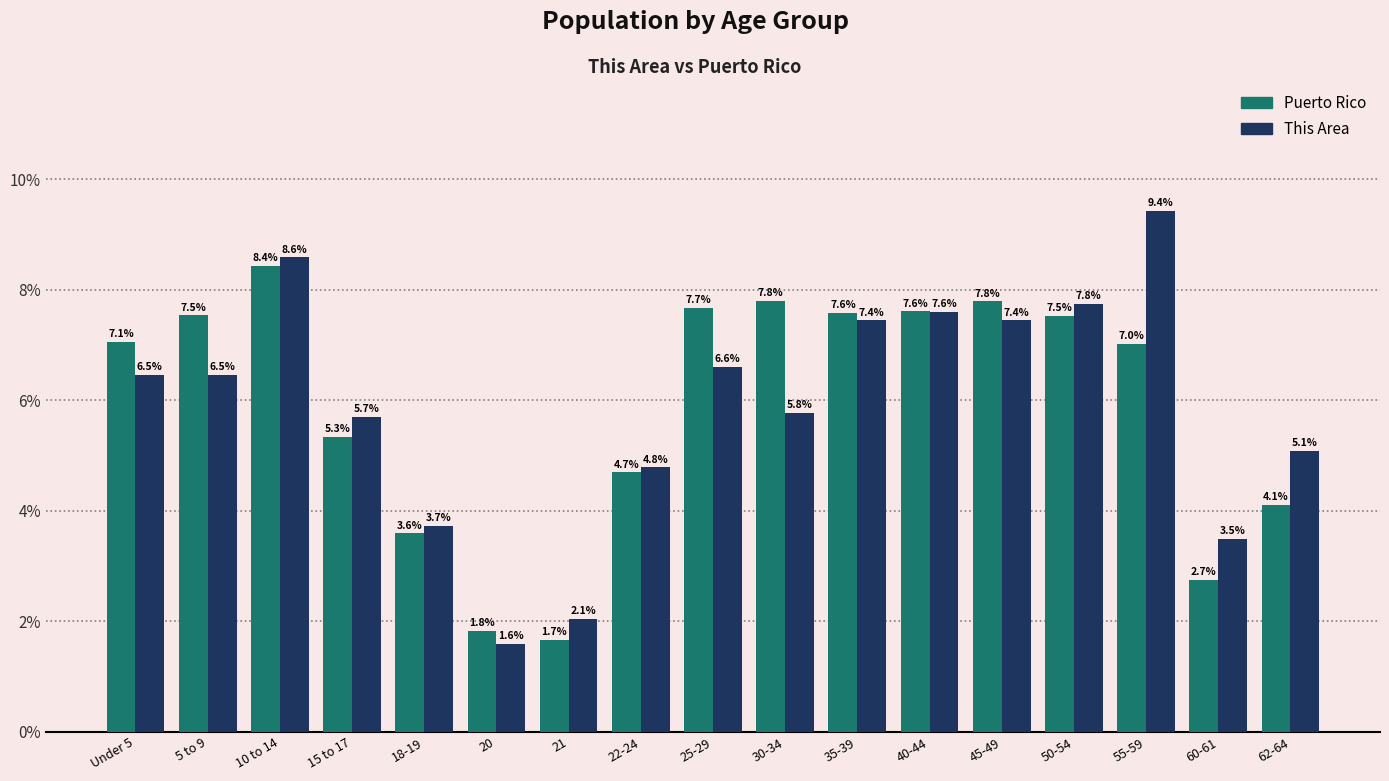

Which series has the widest spread of values?

This Area